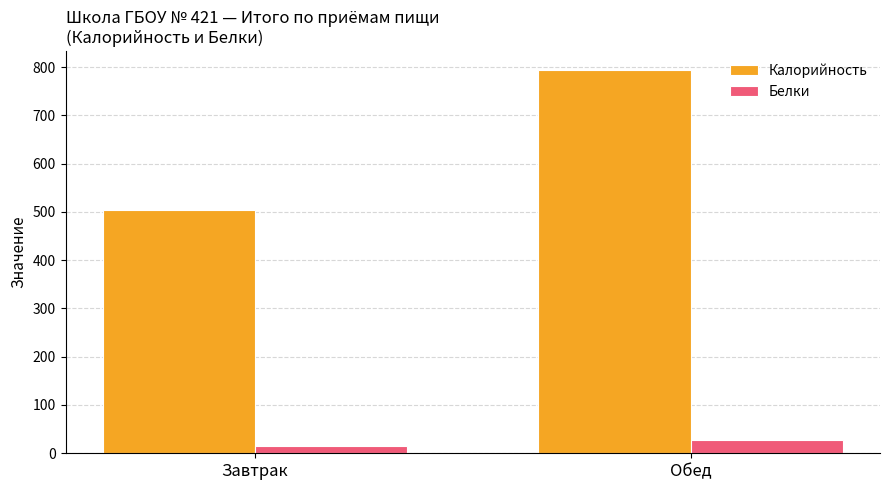

How many values in the Белки series are below 27?

1